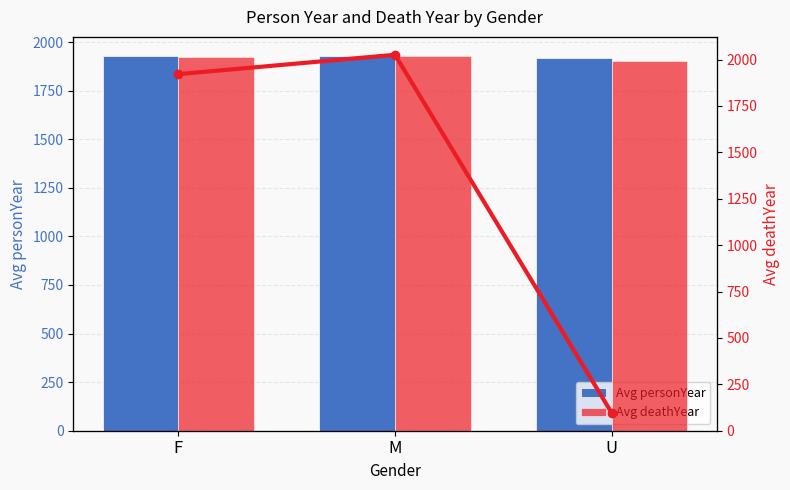

At which category is the sum across all series the highest?

M